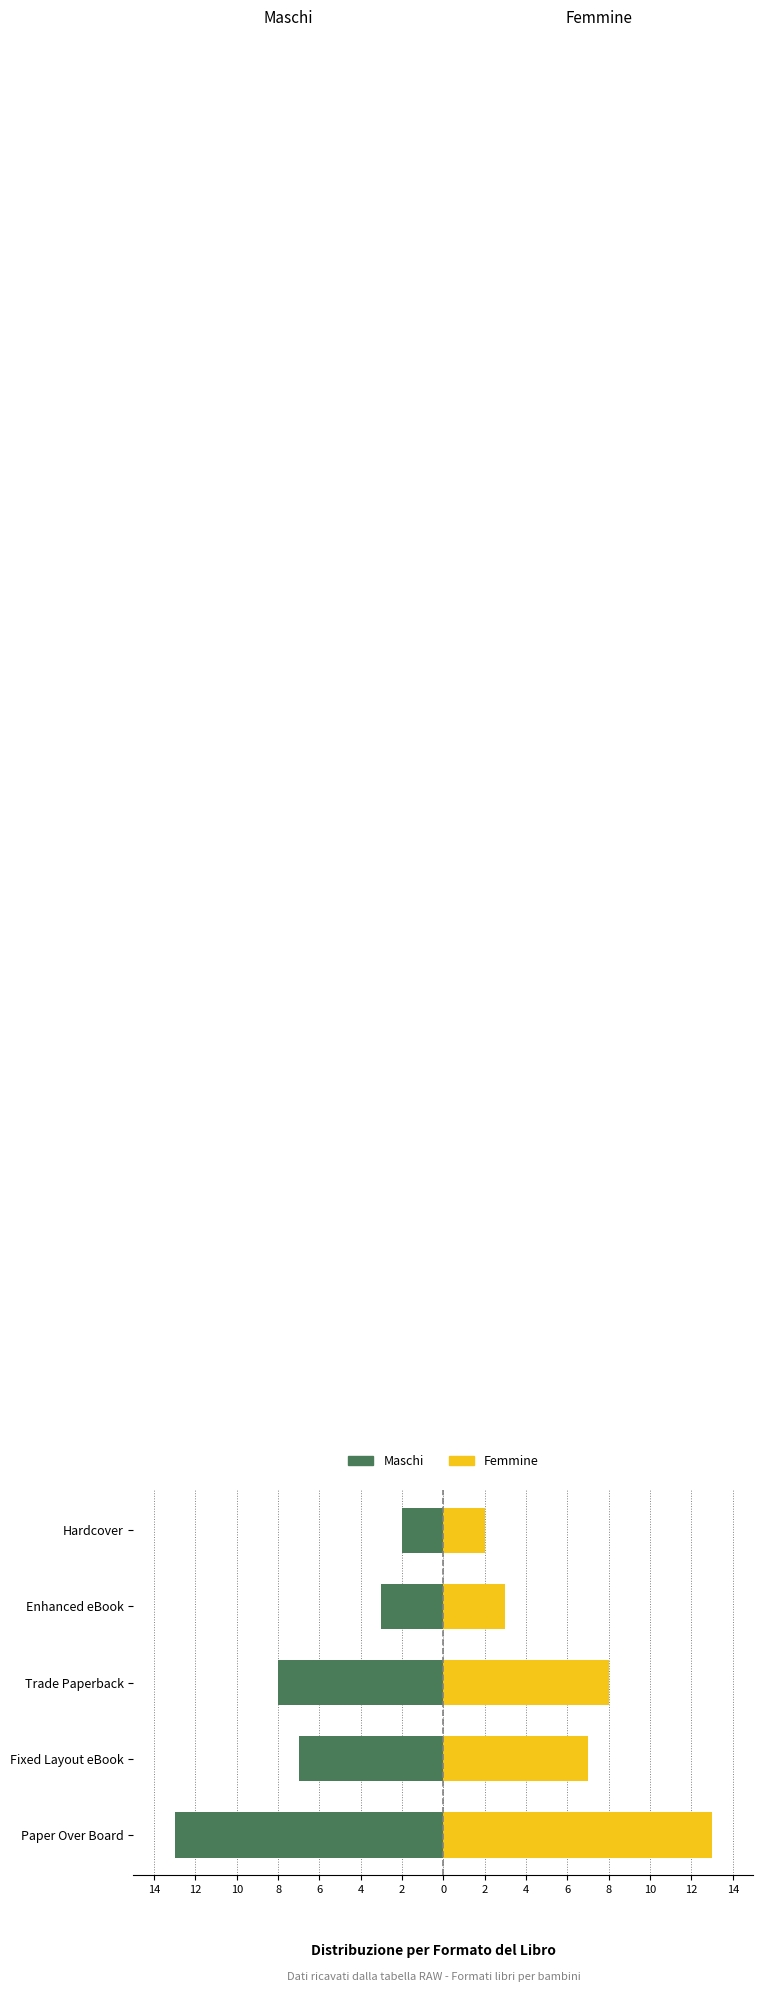

How many bars are there in each group?

2